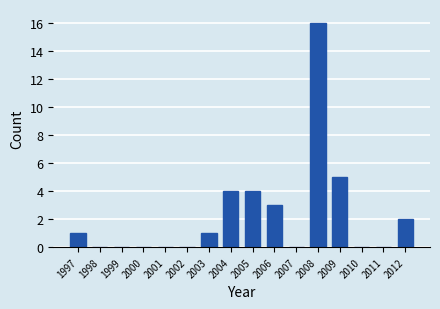

Reading left to right, what are all the values shown in this chart?

1997=1	1998=0	1999=0	2000=0	2001=0	2002=0	2003=1	2004=4	2005=4	2006=3	2007=0	2008=16	2009=5	2010=0	2011=0	2012=2